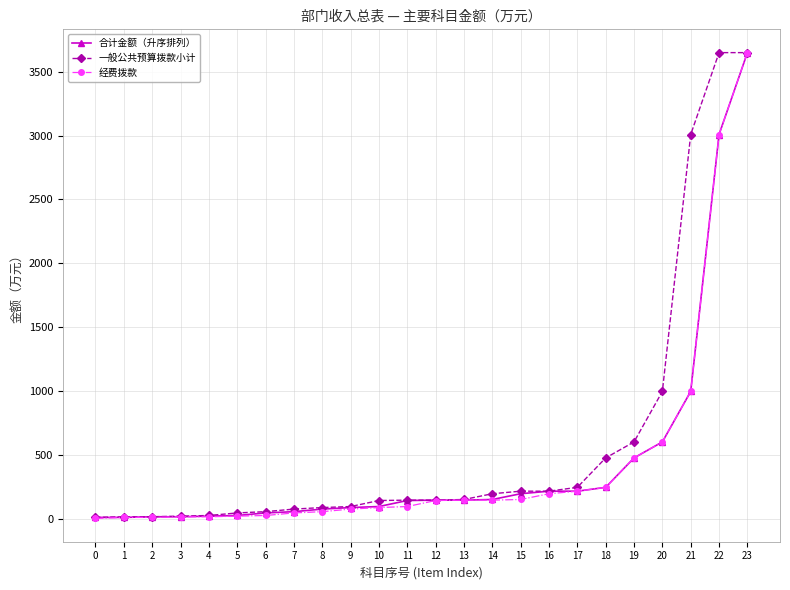

Between 9 and 19, which series saw the biggest shift?

一般公共预算拨款小计